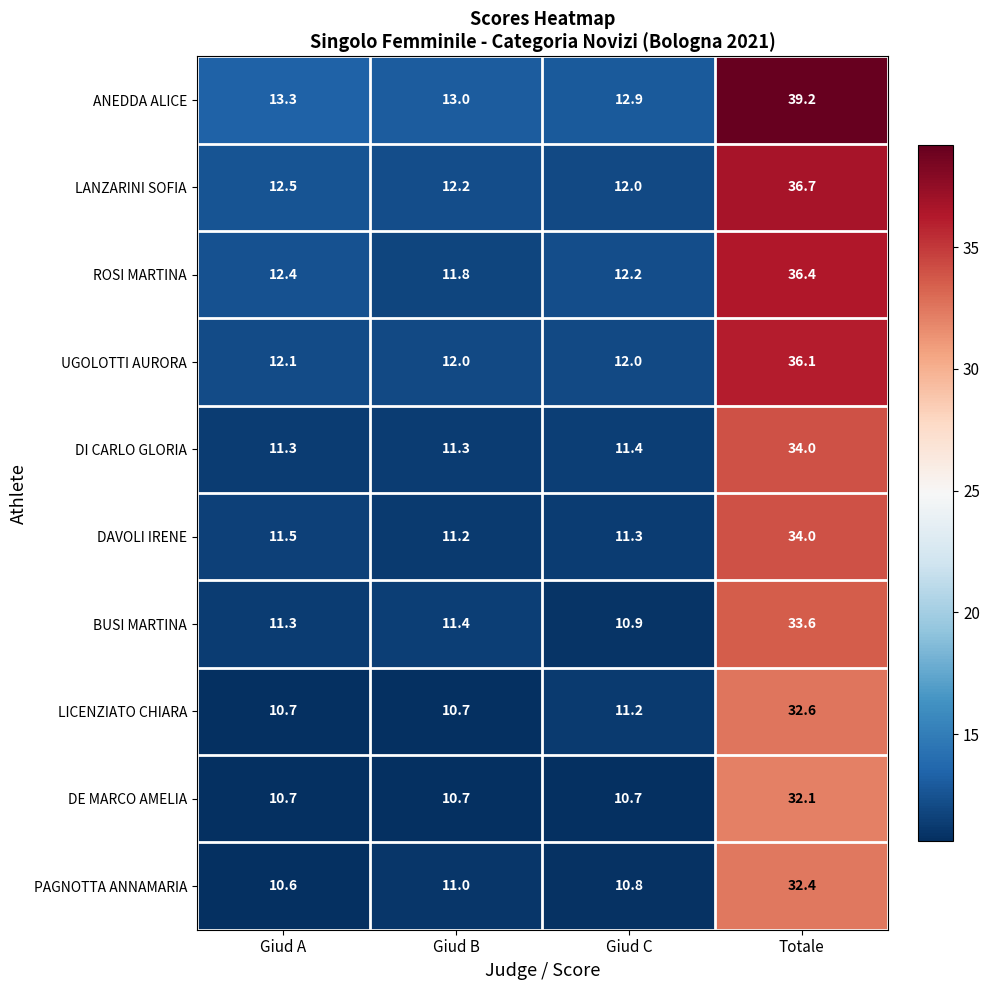

At which label is DI CARLO GLORIA closest to 22?

Giud C